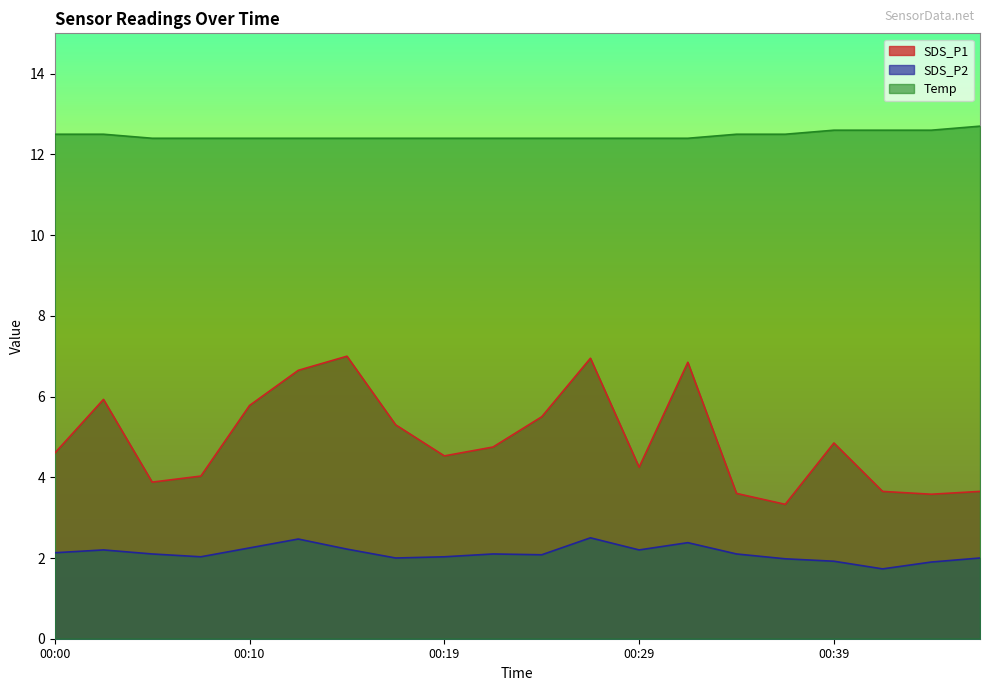

True or false: Temp has more than 0 points higher than both neighbors.

False